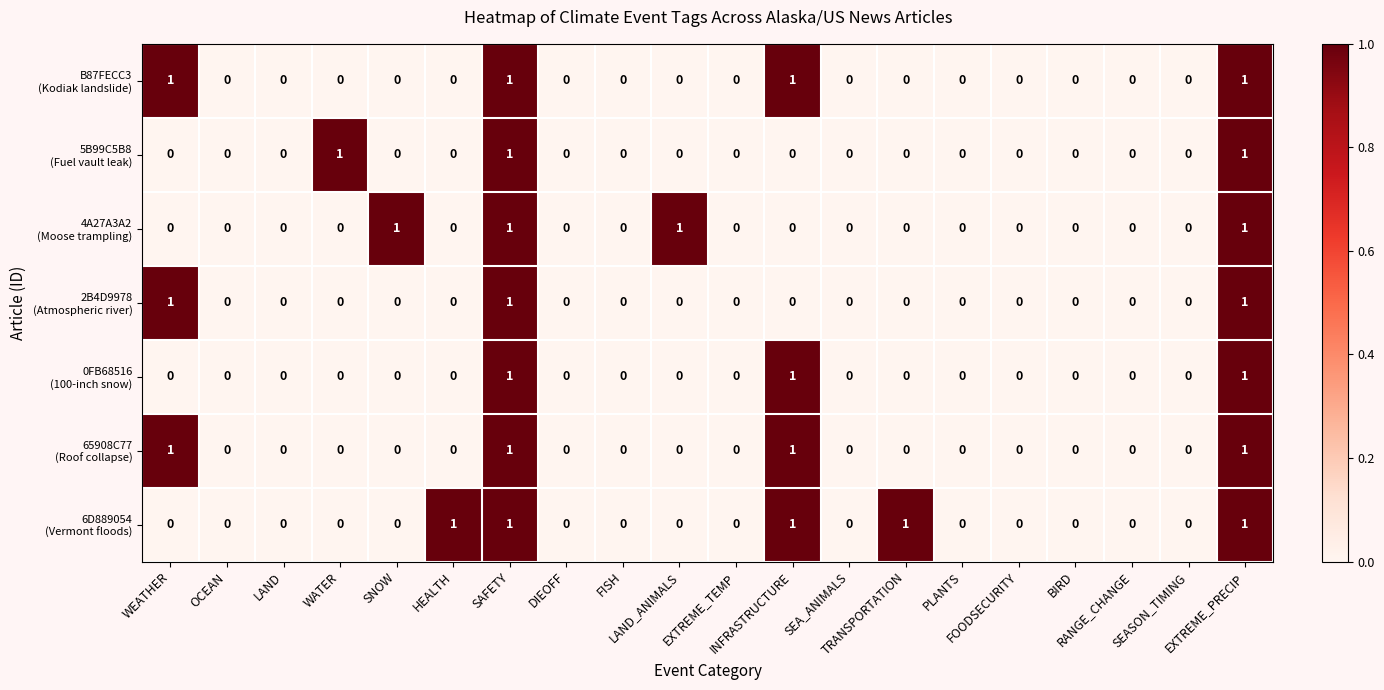

At which category is the sum across all series the highest?

SAFETY